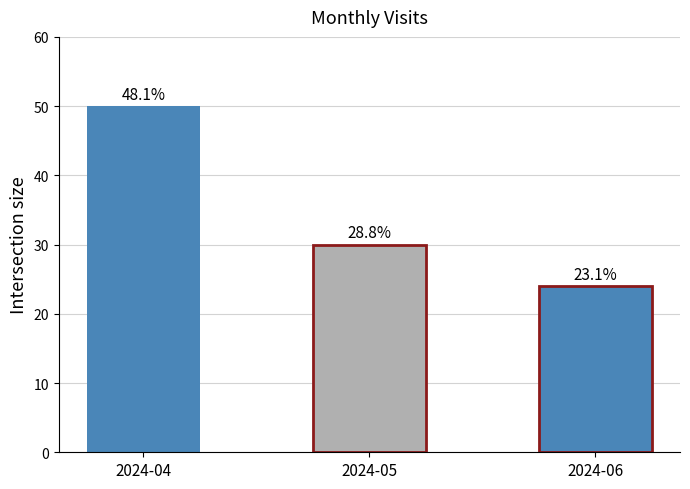

What is the maximum value shown in the chart?

50